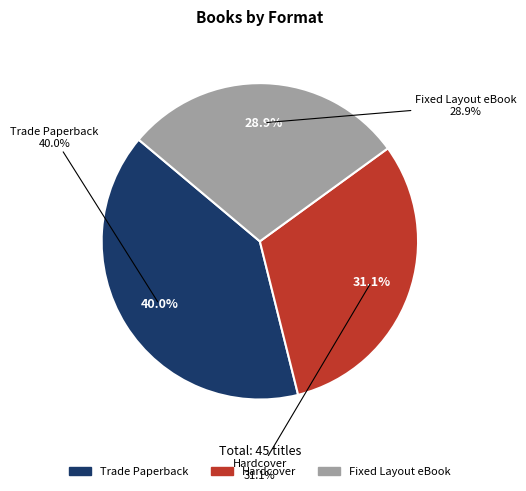

To the nearest percent, what percentage of the pie is Trade Paperback?

40%